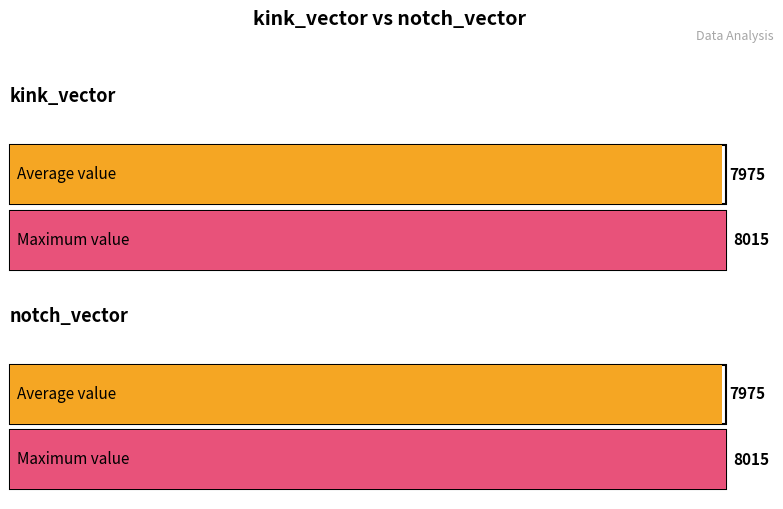

What are all the series names shown in the legend?

kink_vector, notch_vector